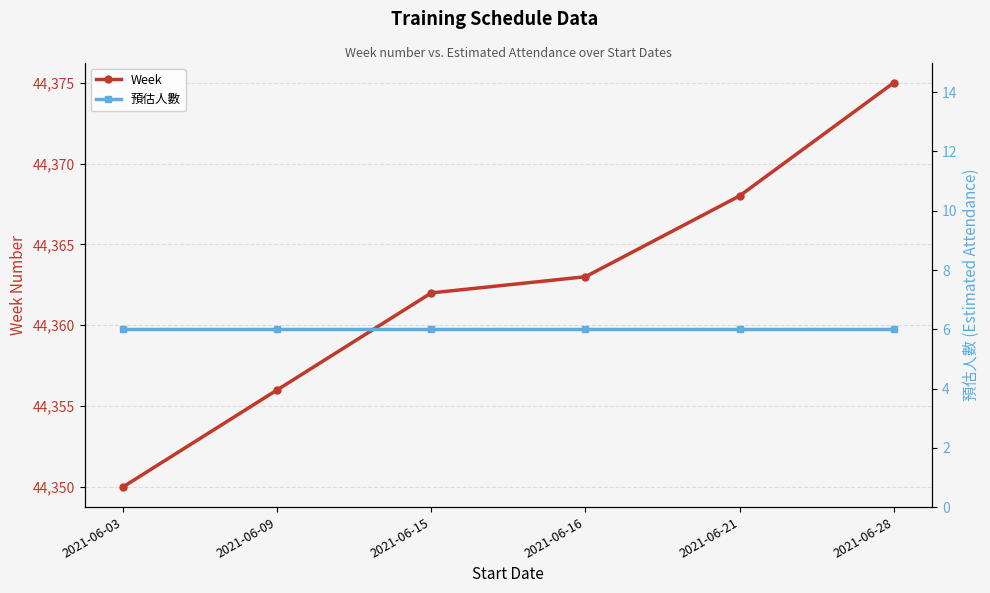

What is the greatest value displayed?

44375